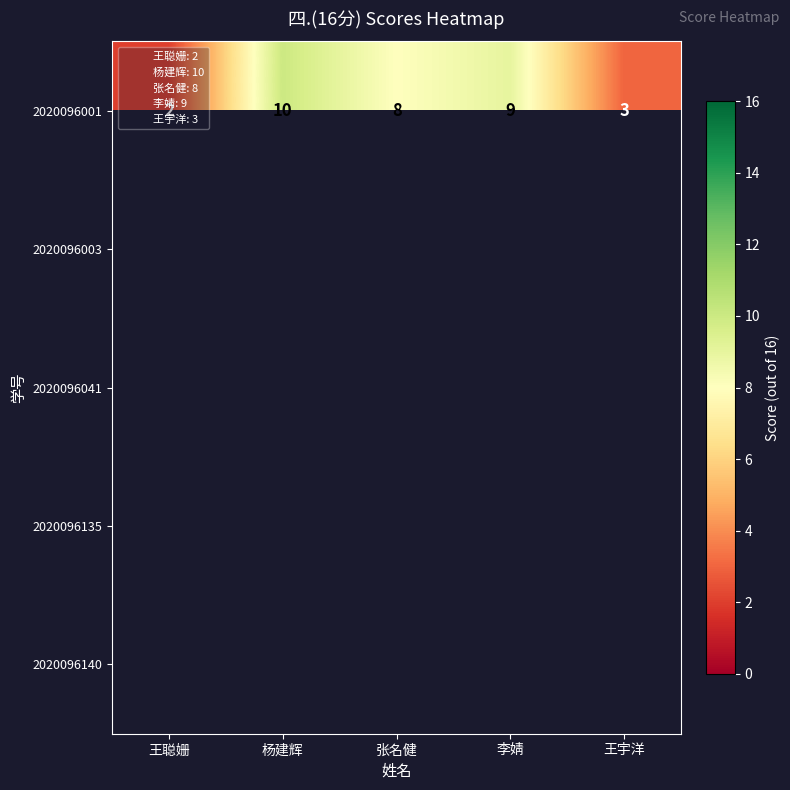

Which category has the lowest value in the 2020096001 series?

王聪姗